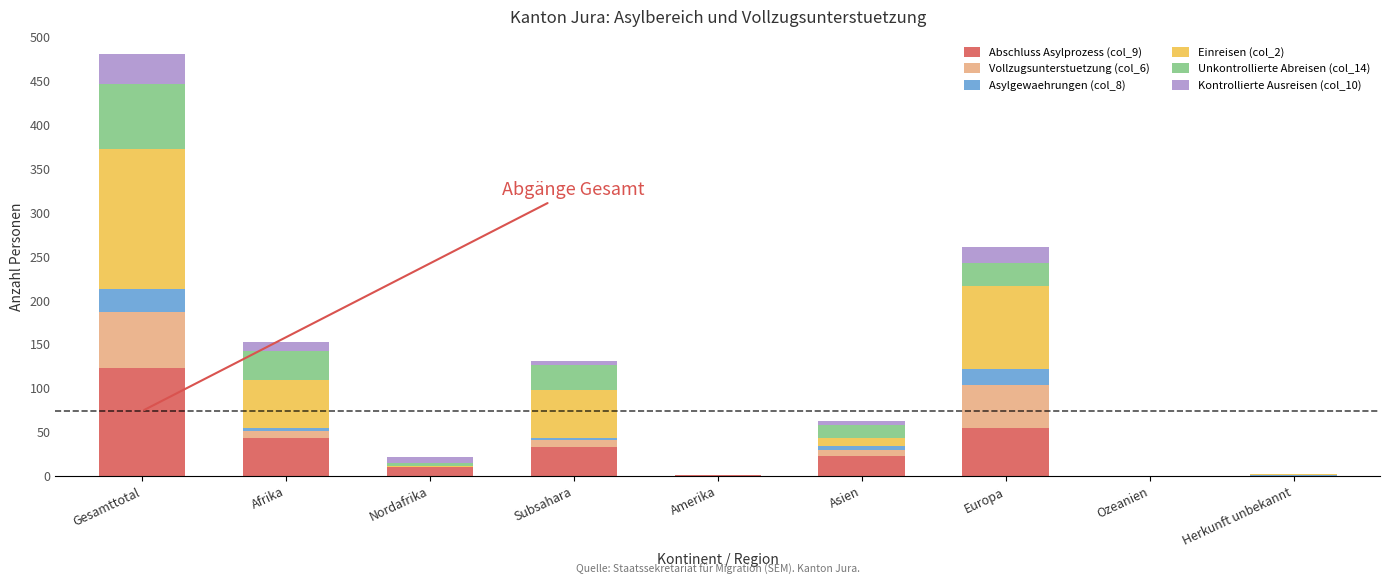

At which label does Abschluss Asylprozess (col_9) reach its peak?

Gesamttotal